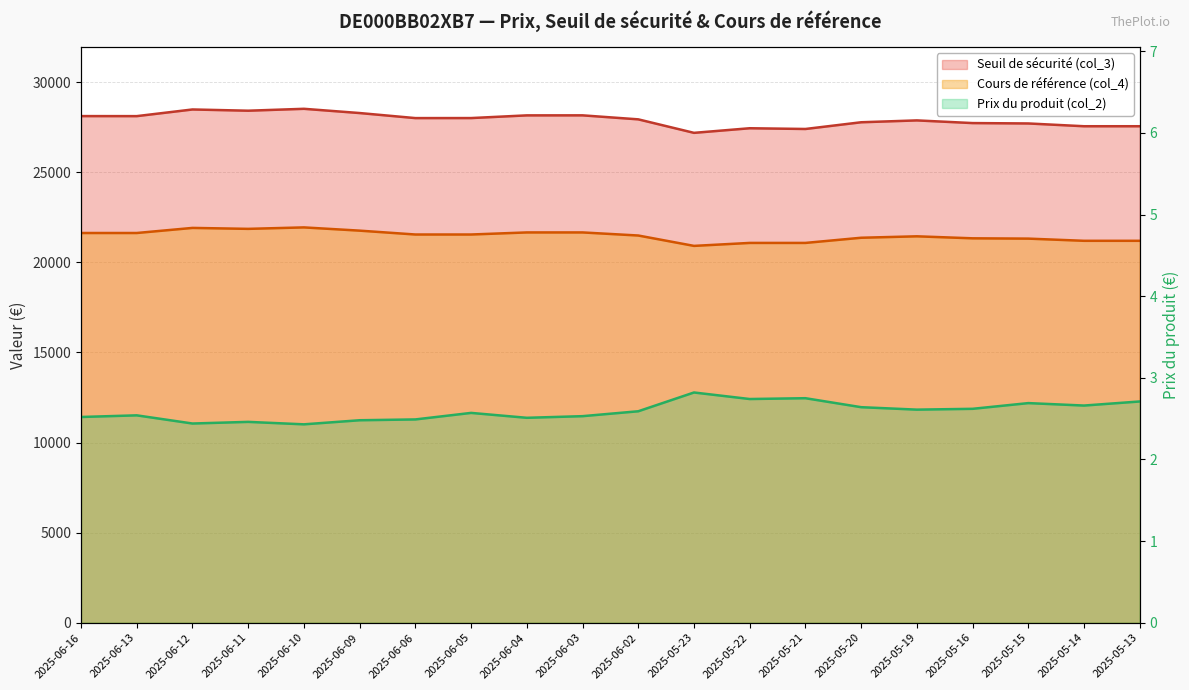

At which label does Prix du produit (col_2) reach its peak?

2025-05-23